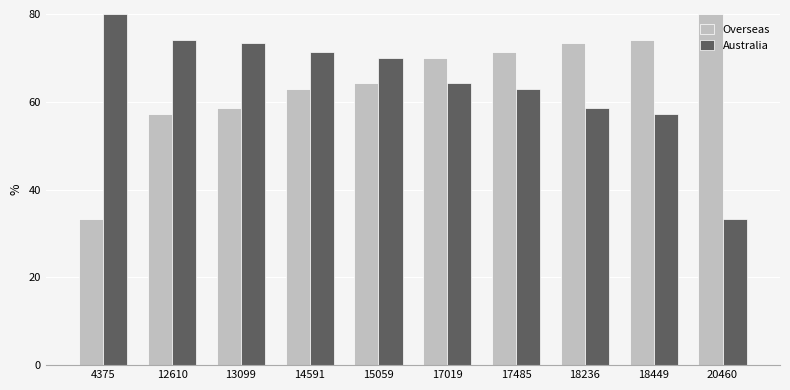

What is the difference between the highest and lowest values at 17019?

5.6